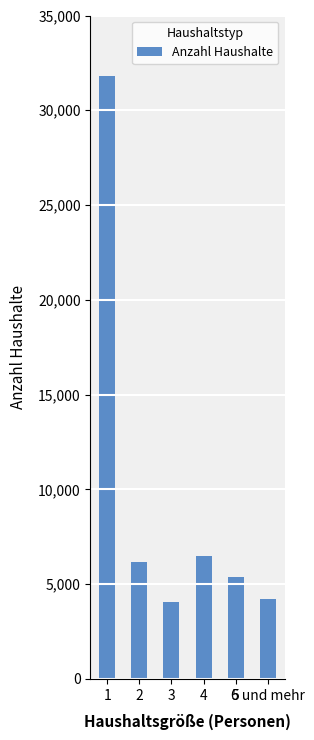

What is the average value?

9677